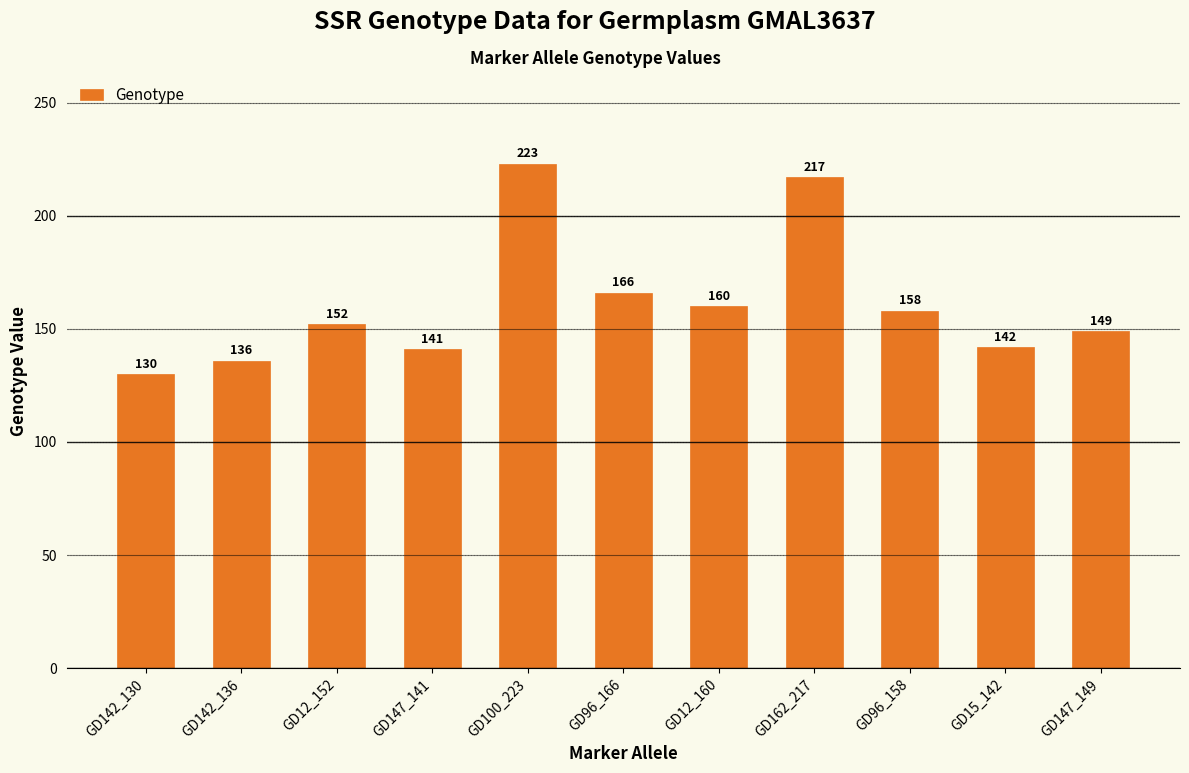

Where is the data nearest to the value 176?

GD96_166